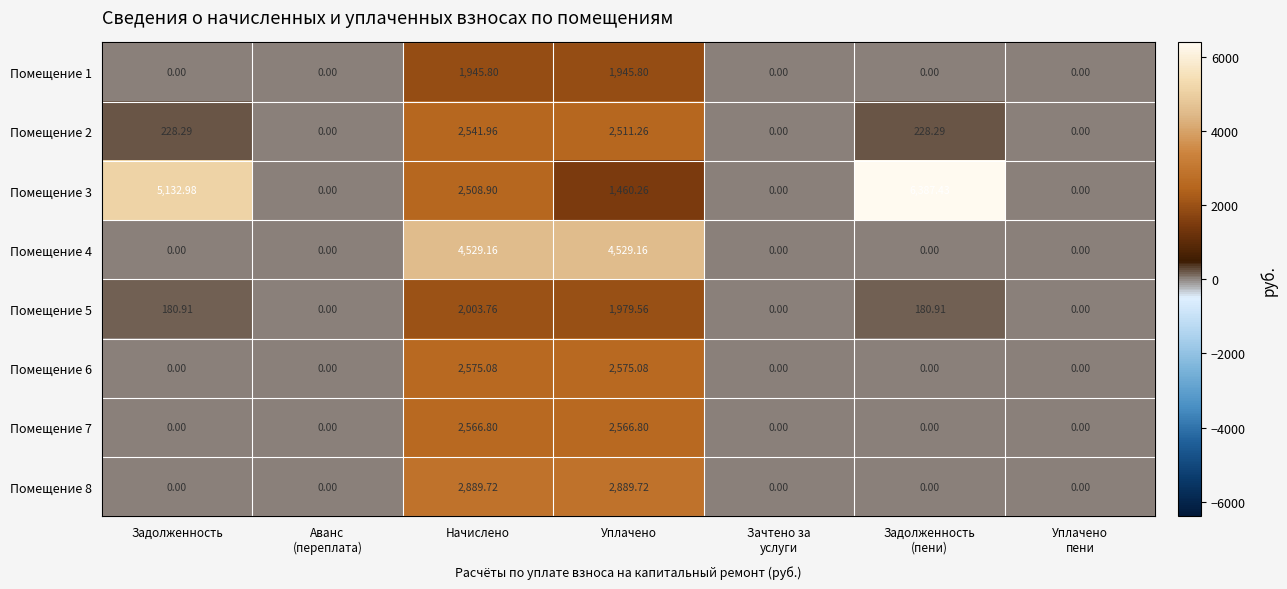

How many data points does each series have?

7